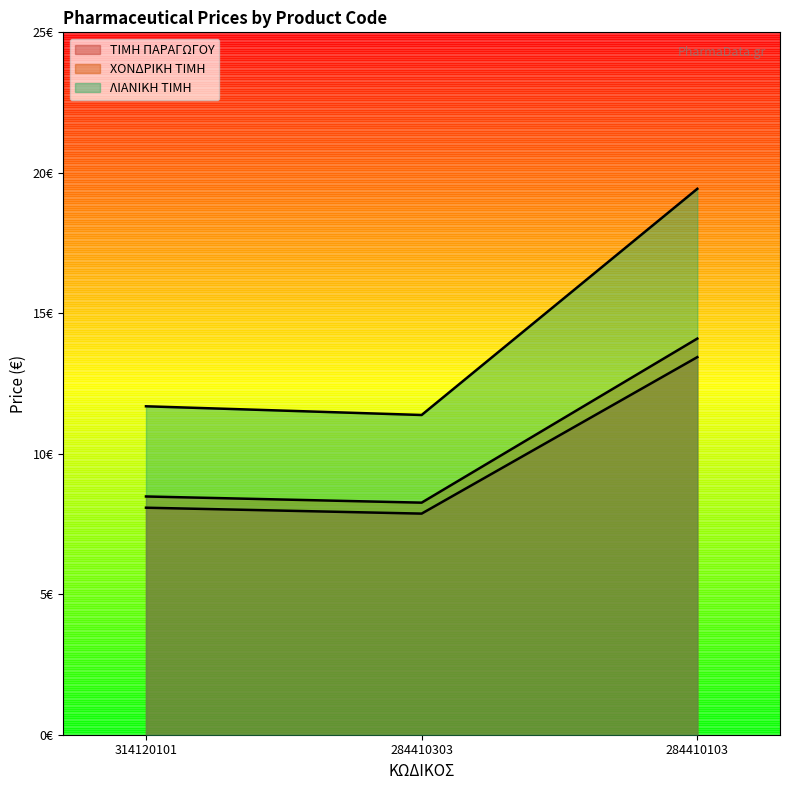

Between 314120101 and 284410103, which series saw the biggest shift?

ΛΙΑΝΙΚΗ ΤΙΜΗ